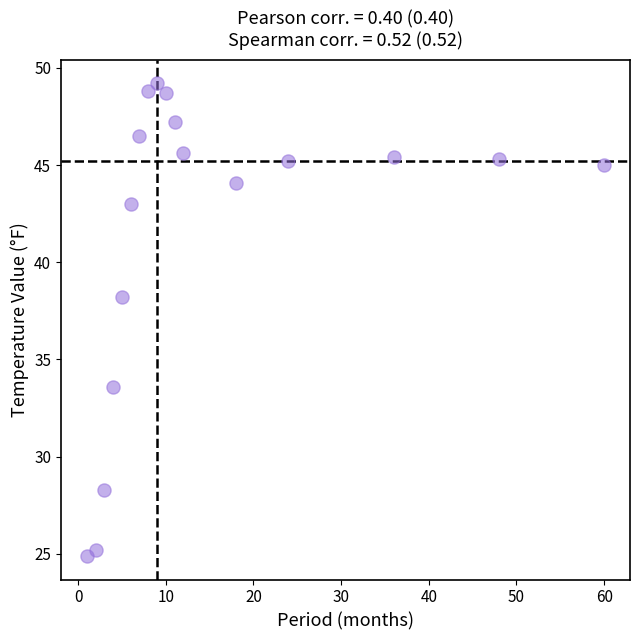

What Y value in the scatter plot is closest to 37?

38.2